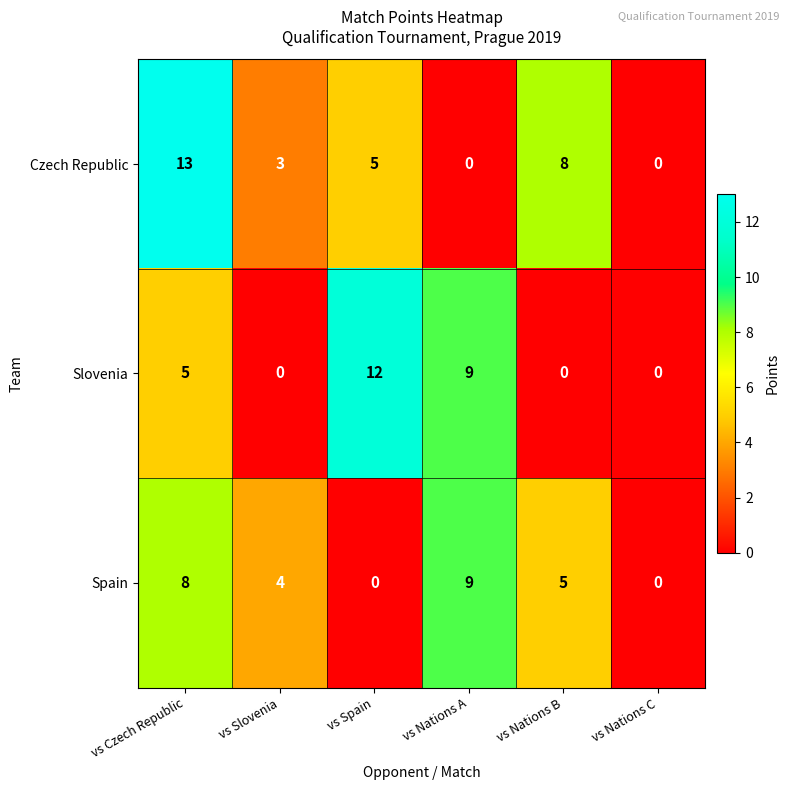

What value does the Spain series have at vs Nations B?

5